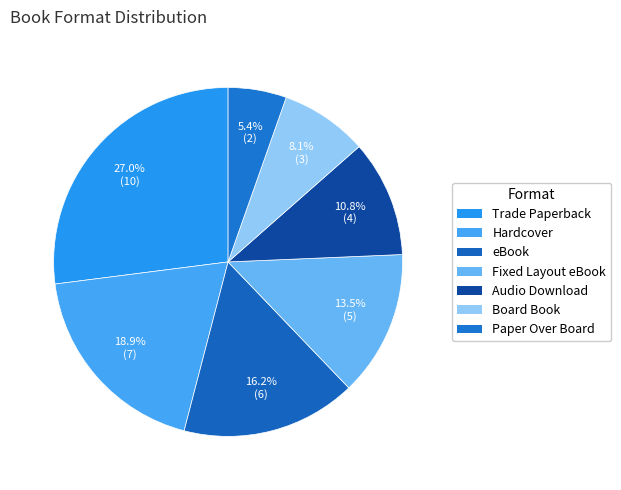

Rank the categories by value from highest to lowest.

Trade Paperback, Hardcover, eBook, Fixed Layout eBook, Audio Download, Board Book, Paper Over Board